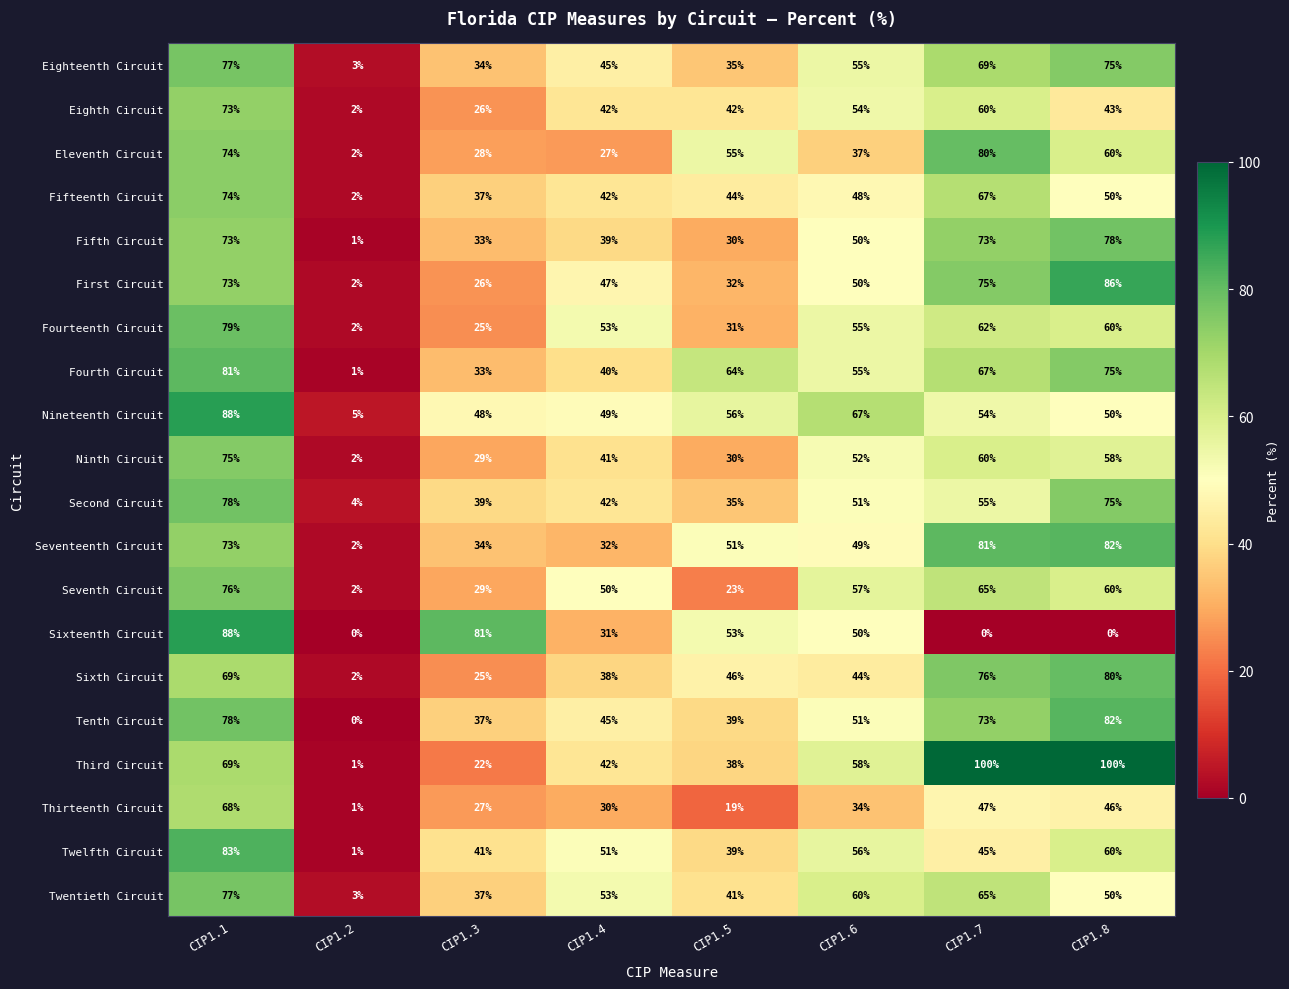

What is the sum of the Twelfth Circuit values at CIP1.5 and CIP1.3?

80